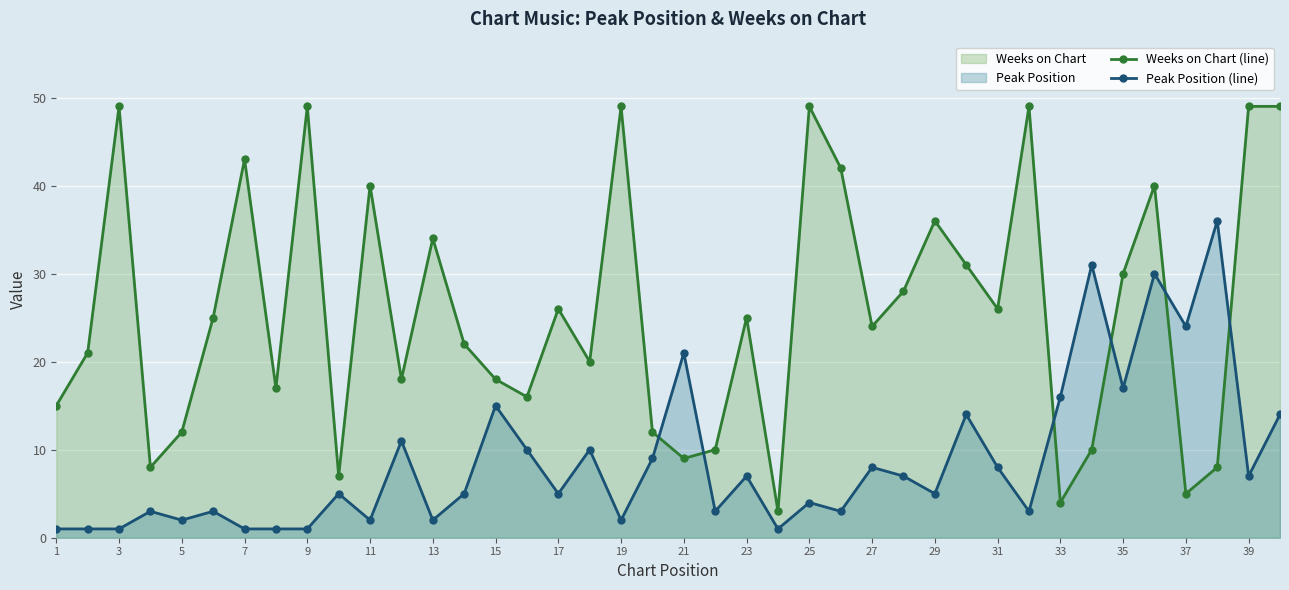

What is the average value of the Weeks on Chart (line) series?

26